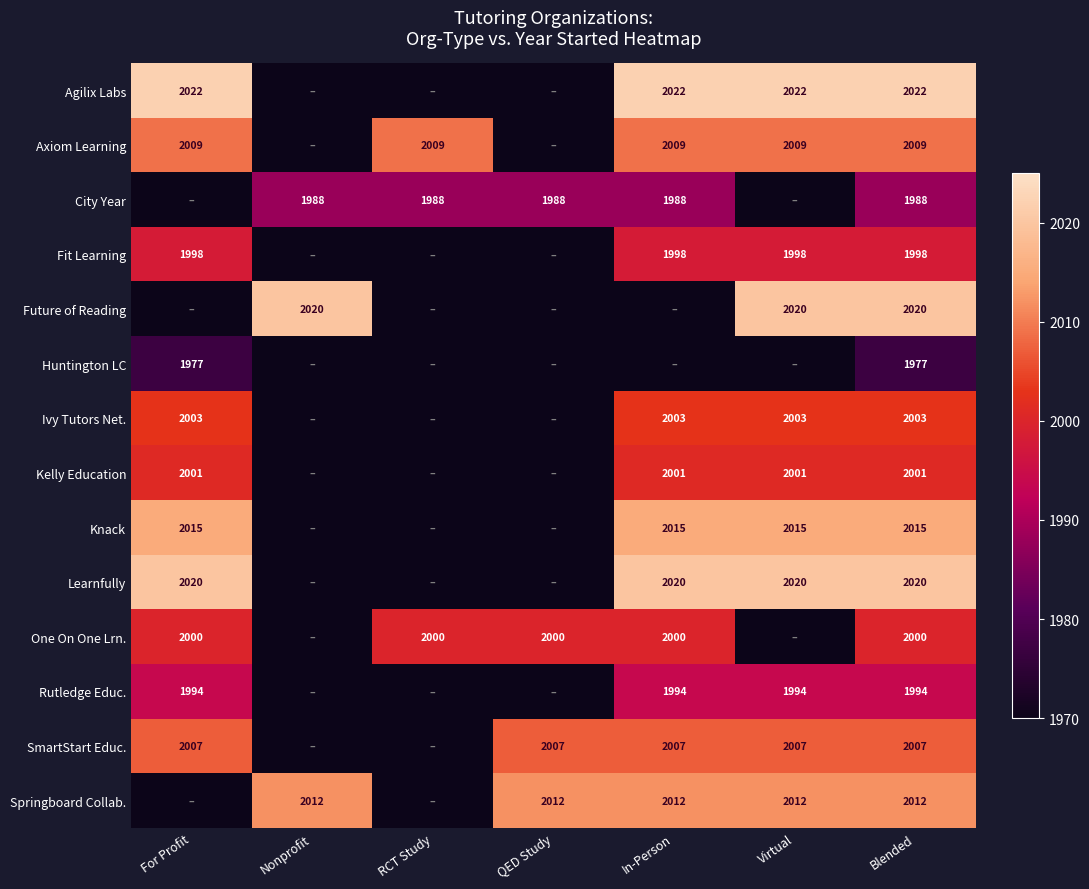

Is the value of Ivy Tutors Net. at In-Person greater than the value of Rutledge Educ. at For Profit?

Yes